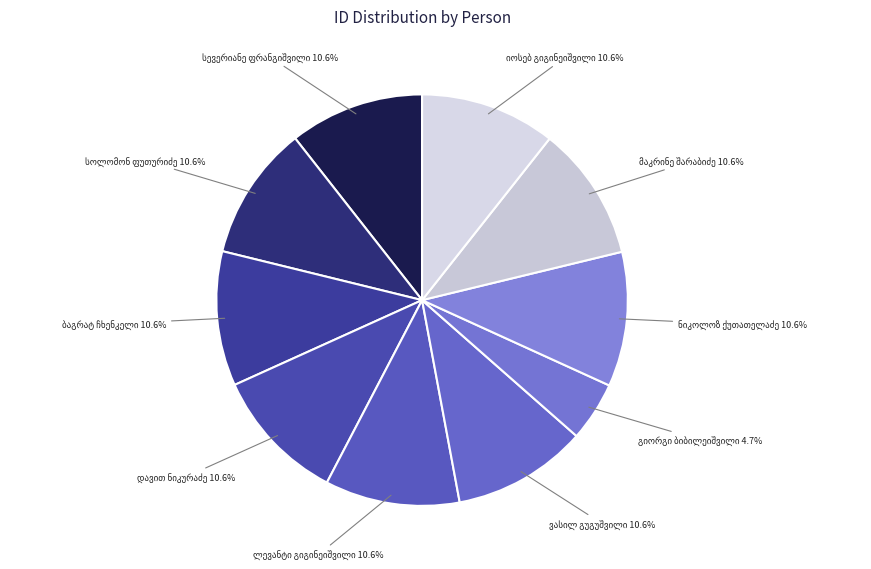

How many slices are in this pie chart?

10